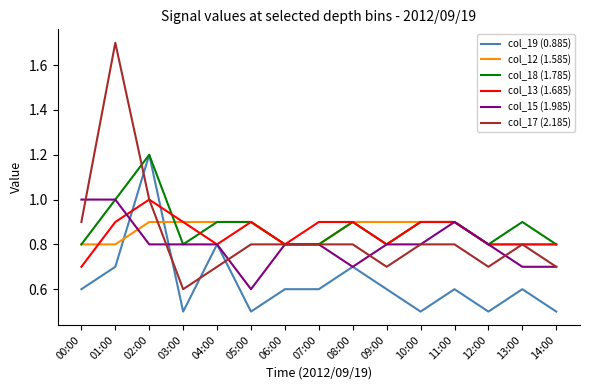

At which label is col_18 (1.785) closest to 1?

01:00